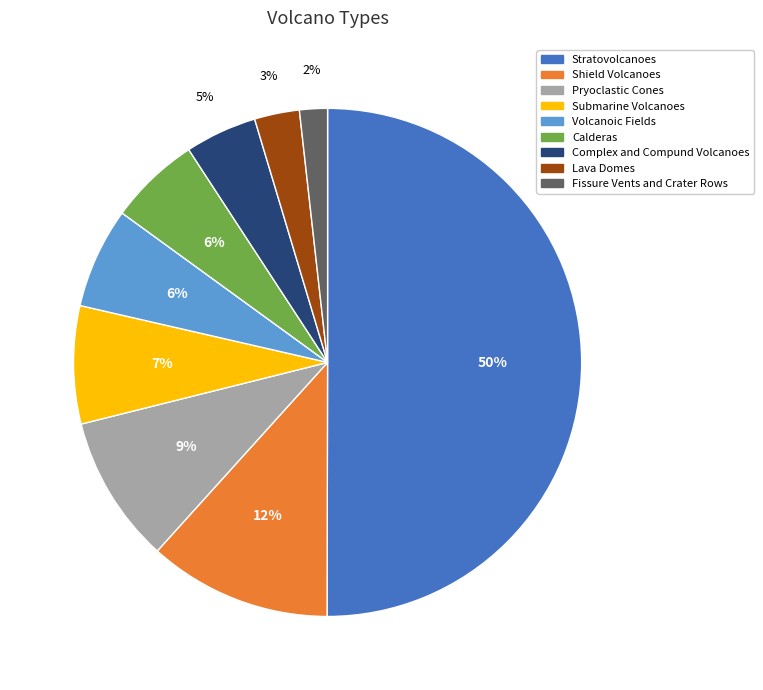

Do Lava Domes and Submarine Volcanoes together represent more than half of the pie?

No